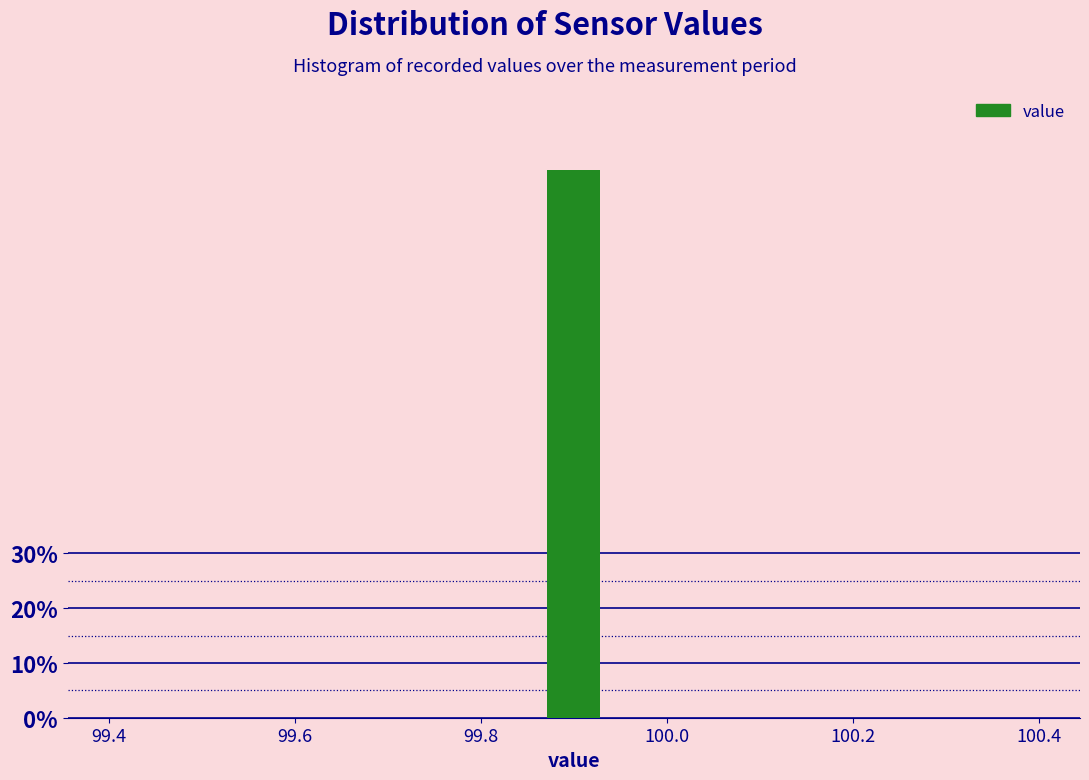

Read against the x-axis, roughly where is the centre of the tallest bar?

99.90